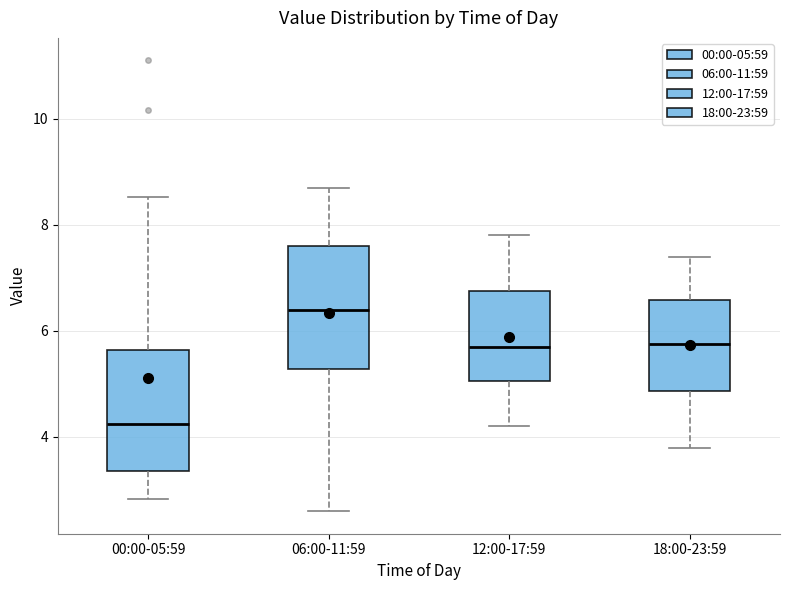

Reading left to right, read every box against the y-axis: the position of its median line, the range the box covers, and the ends of its whiskers. The values are not printed on the chart, so give them approximately, as read against the axis.

00:00-05:59: median 4.2, box 3.4 to 5.6, whiskers 2.8 to 8.6
06:00-11:59: median 6.4, box 5.2 to 7.6, whiskers 2.6 to 8.8
12:00-17:59: median 5.8, box 5.0 to 6.8, whiskers 4.2 to 7.8
18:00-23:59: median 5.8, box 4.8 to 6.6, whiskers 3.8 to 7.4